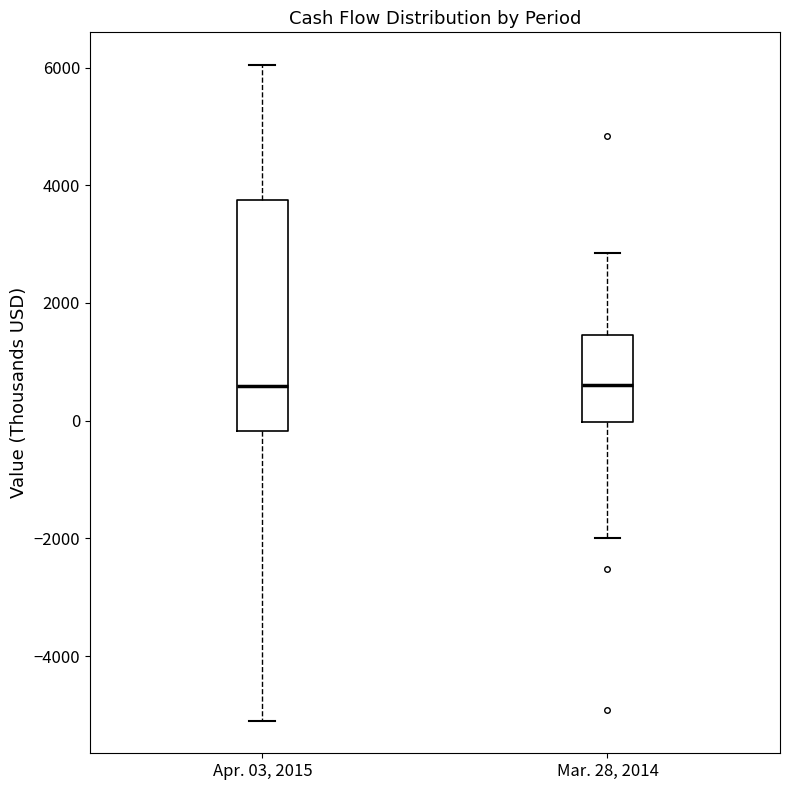

Where does the lower whisker of the box for Mar. 28, 2014 end on the y-axis? The values are not printed on the chart, so give them approximately, as read against the axis.

-2000